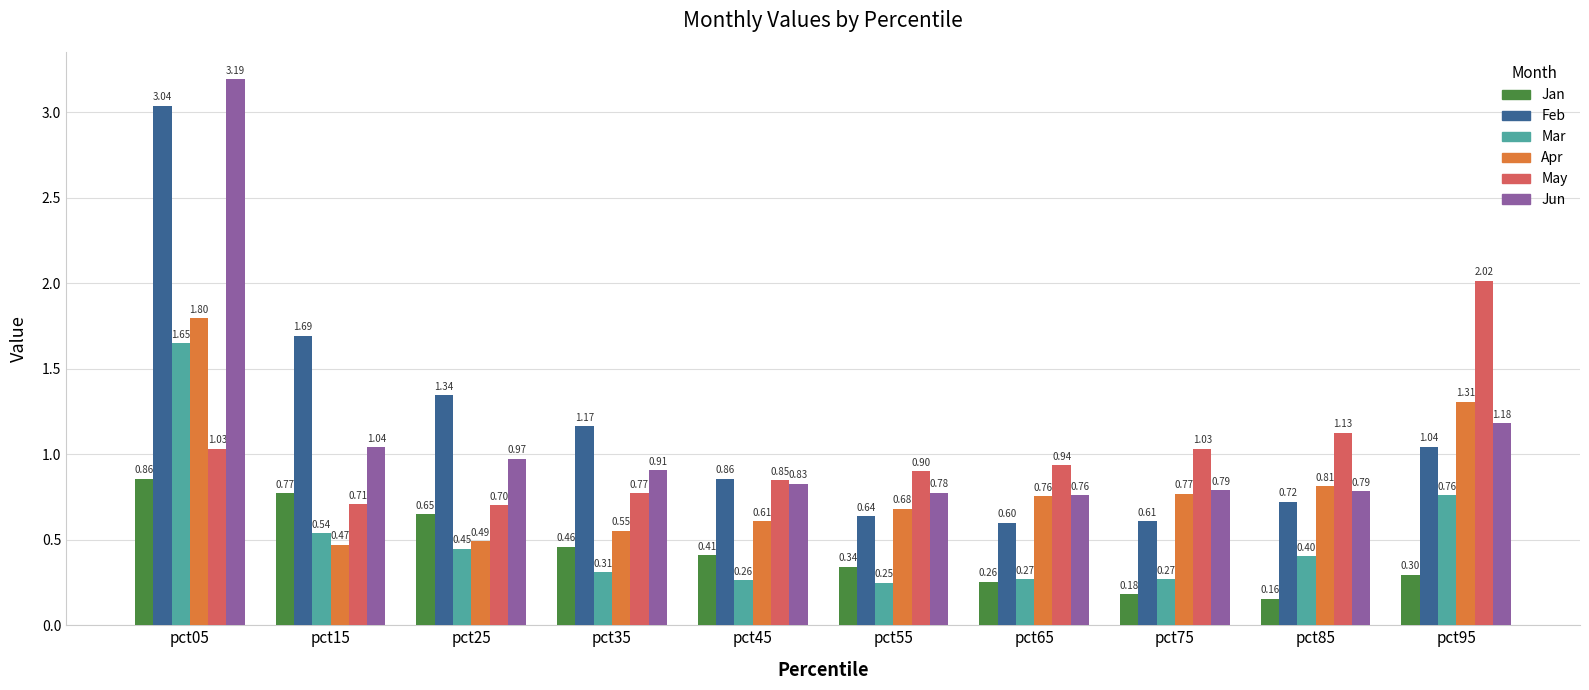

At pct35, list the series in order from smallest to largest.

Mar, Jan, Apr, May, Jun, Feb